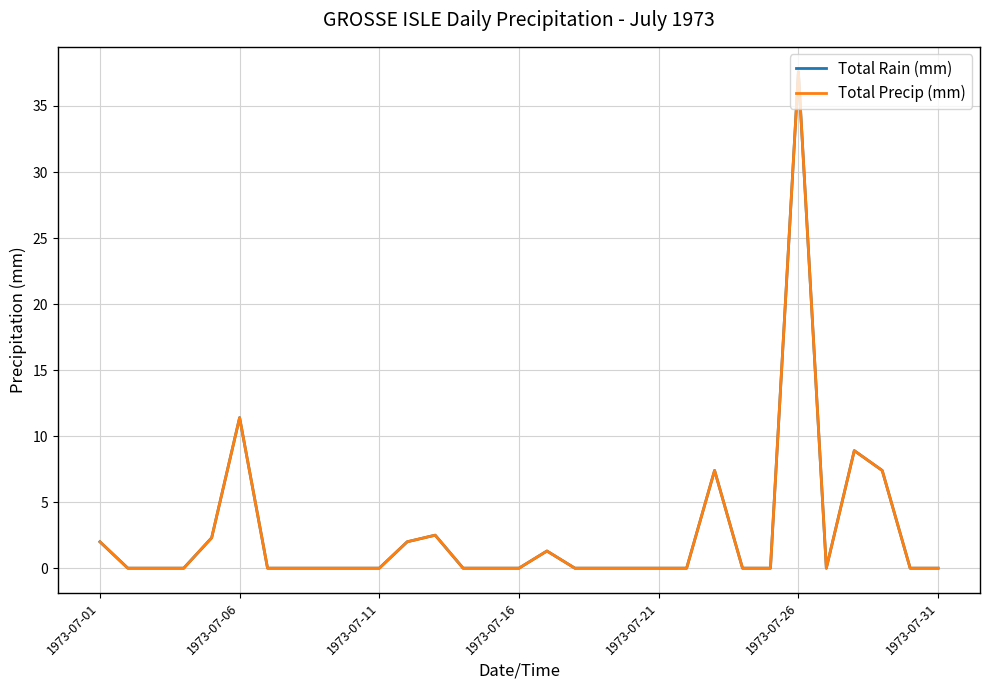

Is this an area chart (filled region under the line)?

No